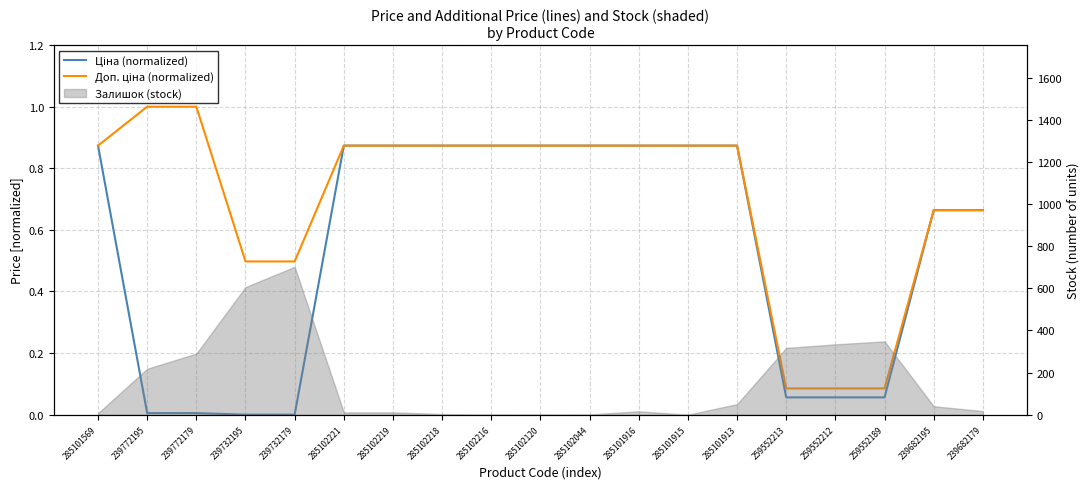

Reading right to left, what are all the values shown in this chart?

Ціна (normalized): 239682179=0.7	239682195=0.7	259552189=0.1	259552212=0.1	259552213=0.1	285101913=0.9	285101915=0.9	285101916=0.9	285102044=0.9	285102120=0.9	285102216=0.9	285102218=0.9	285102219=0.9	285102221=0.9	239732179=0.0	239732195=0.0	239772179=0.0	239772195=0.0	285101569=0.9
Доп. ціна (normalized): 239682179=0.7	239682195=0.7	259552189=0.1	259552212=0.1	259552213=0.1	285101913=0.9	285101915=0.9	285101916=0.9	285102044=0.9	285102120=0.9	285102216=0.9	285102218=0.9	285102219=0.9	285102221=0.9	239732179=0.5	239732195=0.5	239772179=1.0	239772195=1.0	285101569=0.9